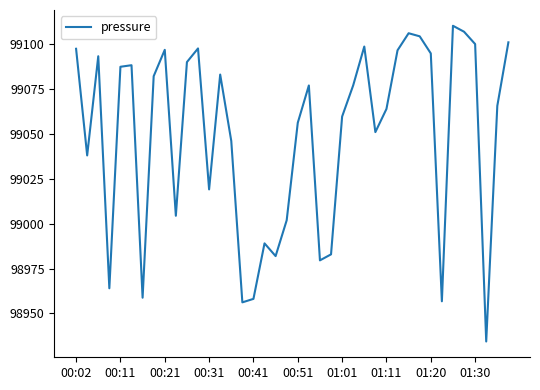

What is the difference between the maximum and minimum values?

175.9